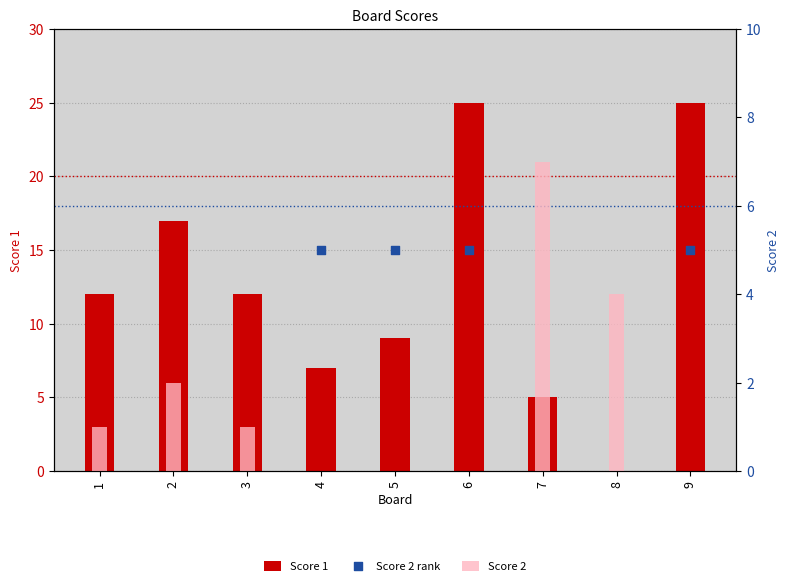

At how many categories does at least one series exceed 7?

8